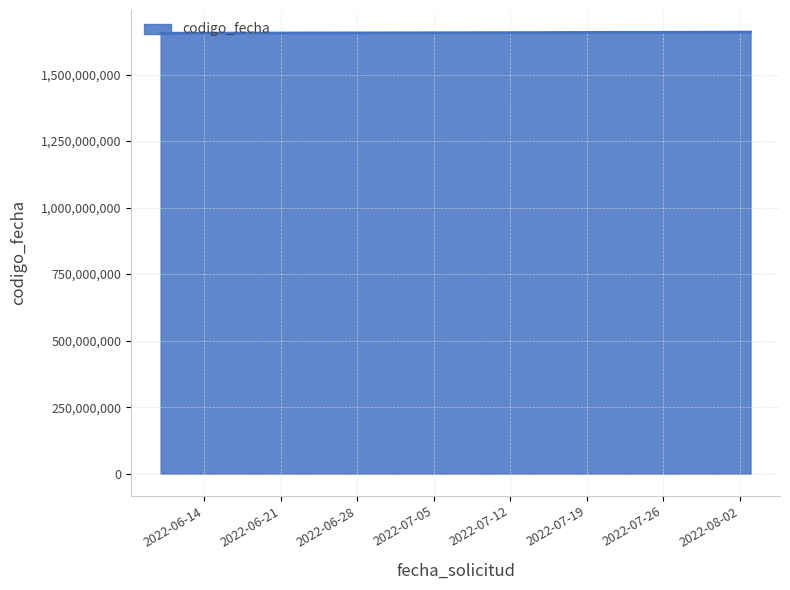

What is the difference between the maximum and minimum values?

4250960